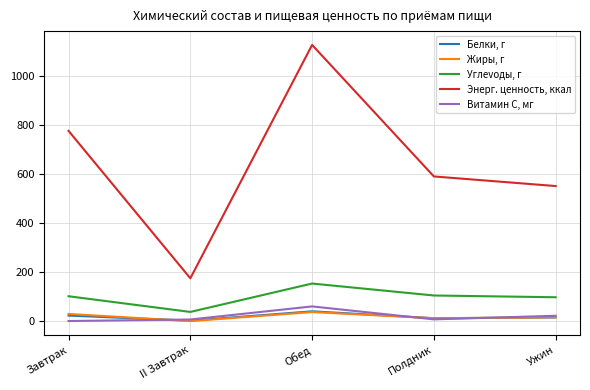

True or false: Витамин С, мг has more than 0 points higher than both neighbors.

True